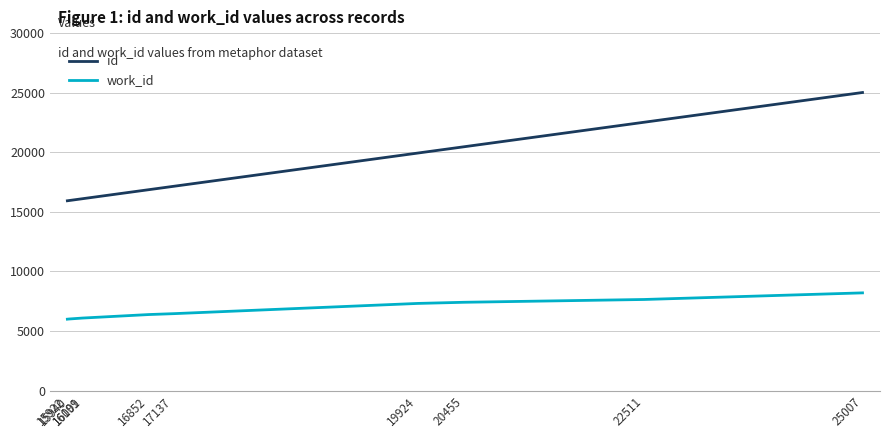

Rank the series by their maximum value, from highest to lowest.

id, work_id